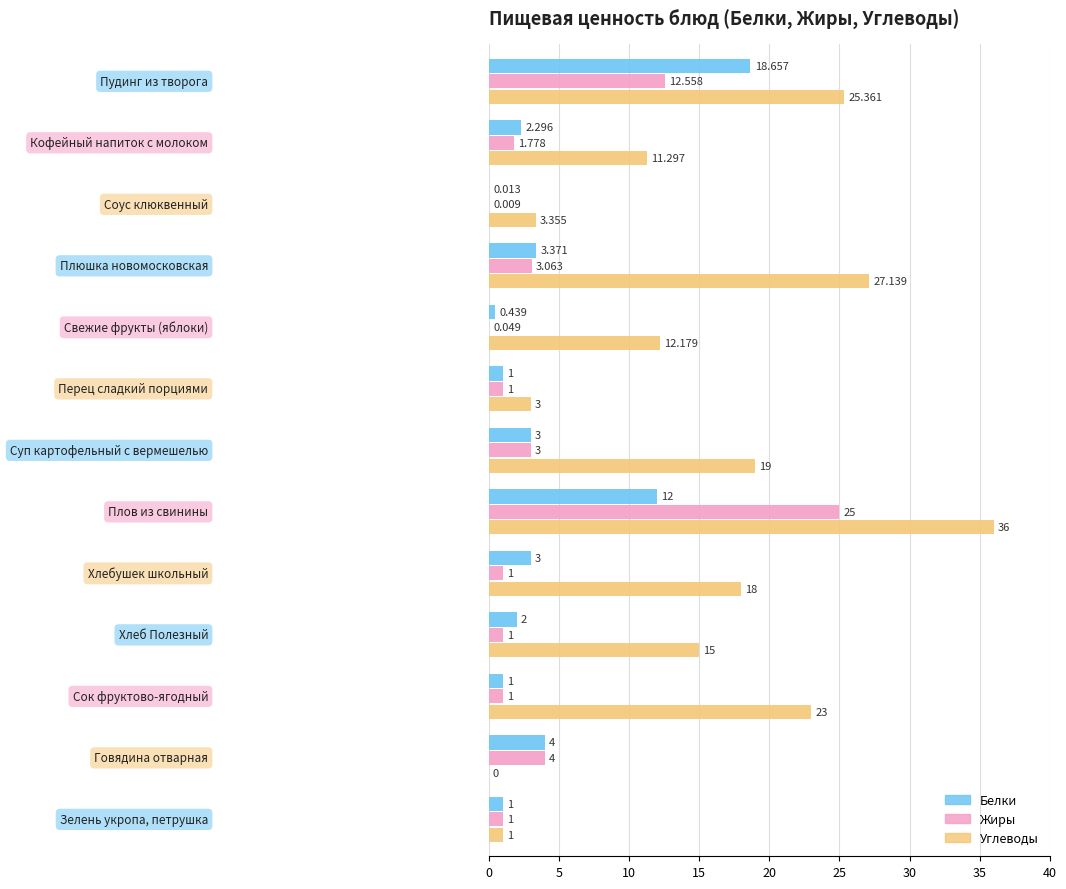

Which series has the largest total across all categories?

Углеводы